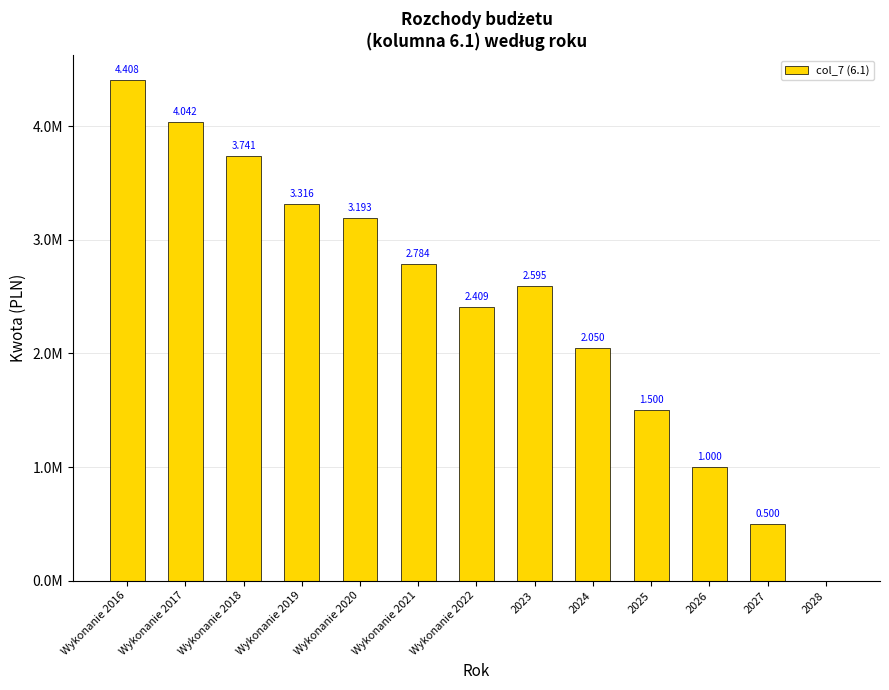

What is the change in value from Wykonanie 2021 to 2024?

-734110.4